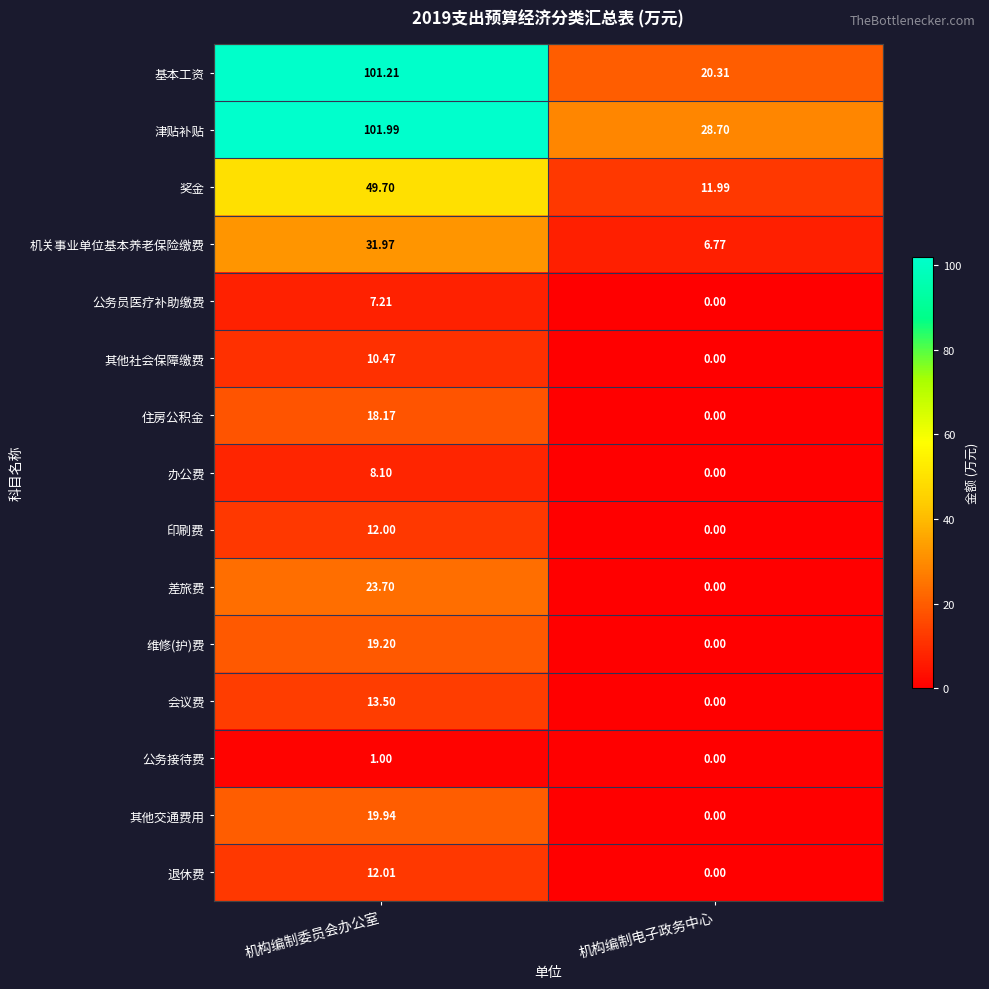

Rank the series by their maximum value, from lowest to highest.

公务接待费, 公务员医疗补助缴费, 办公费, 其他社会保障缴费, 印刷费, 退休费, 会议费, 住房公积金, 维修(护)费, 其他交通费用, 差旅费, 机关事业单位基本养老保险缴费, 奖金, 基本工资, 津贴补贴